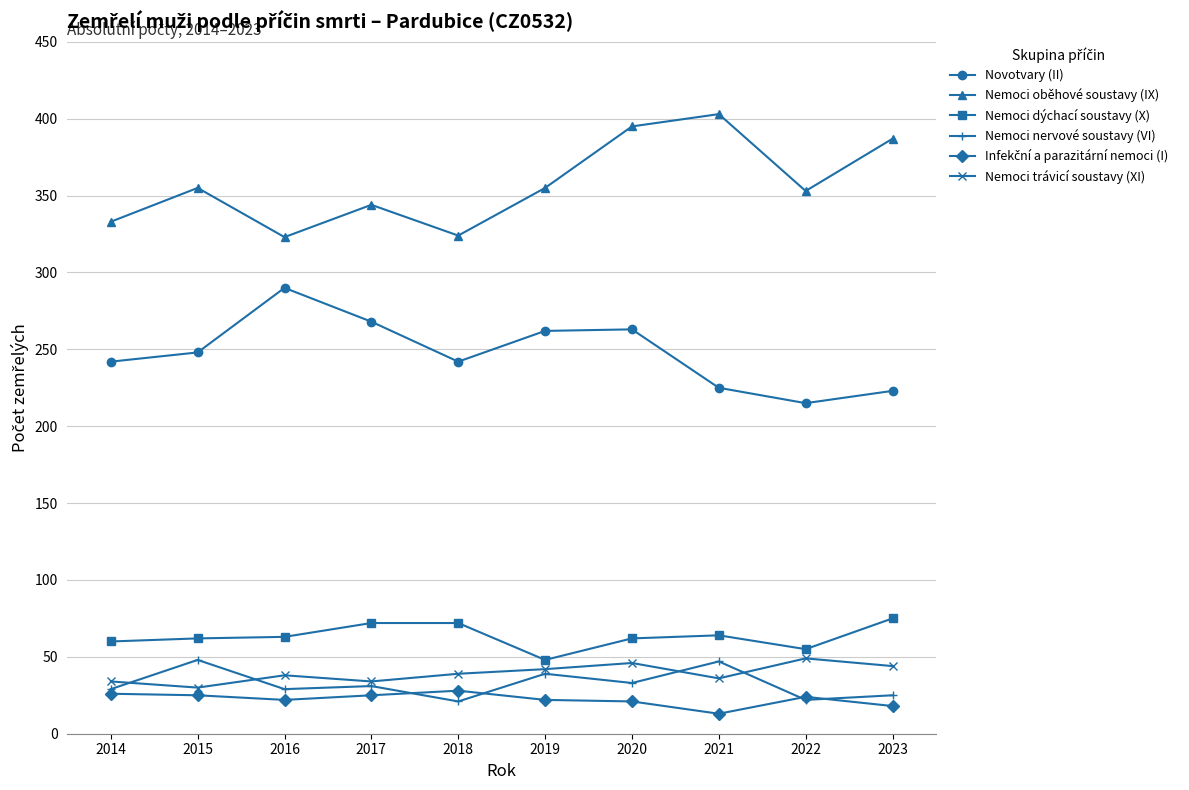

Which series has the largest total across all categories?

Nemoci oběhové soustavy (IX)